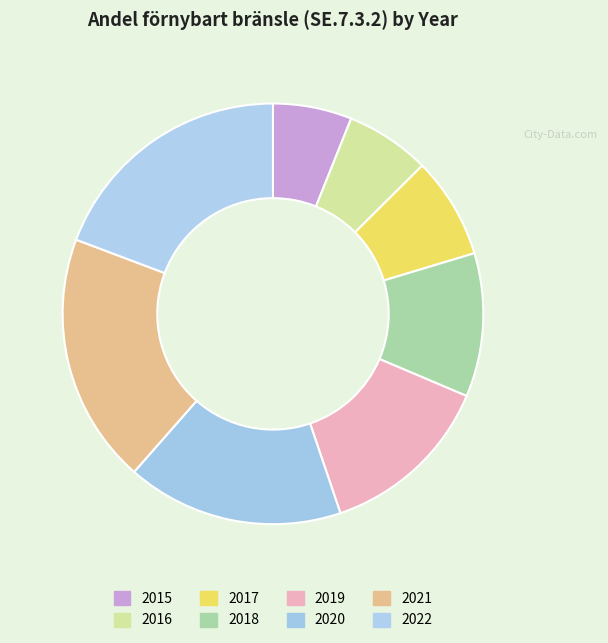

Between 2020 and 2016, which is larger?

2020